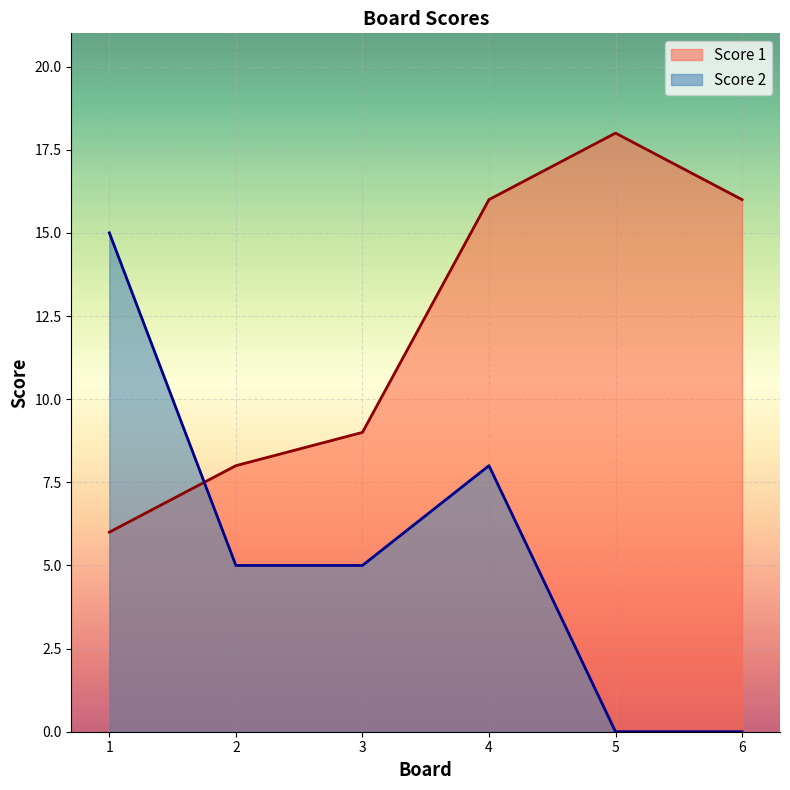

Is it true that Score 2 equals 5 at 3?

True